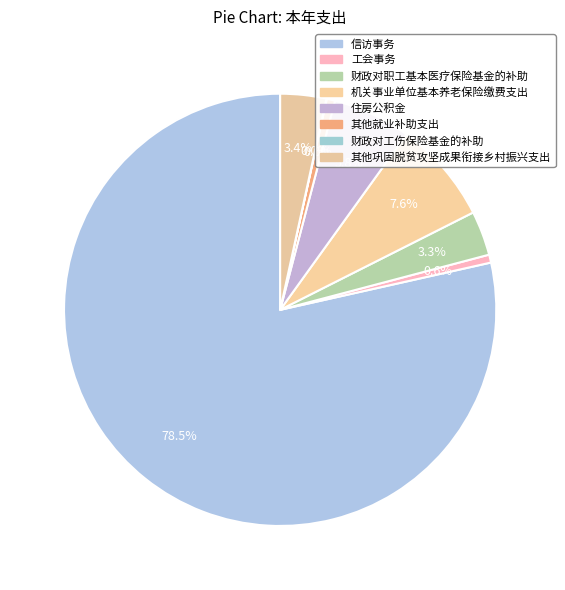

Between 其他就业补助支出 and 信访事务, which is larger?

信访事务